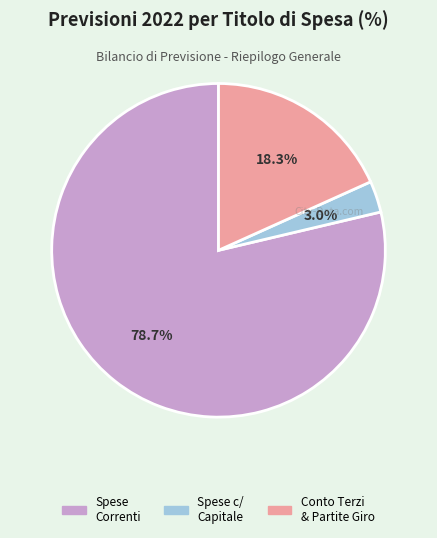

Is there a majority slice in this chart?

Yes